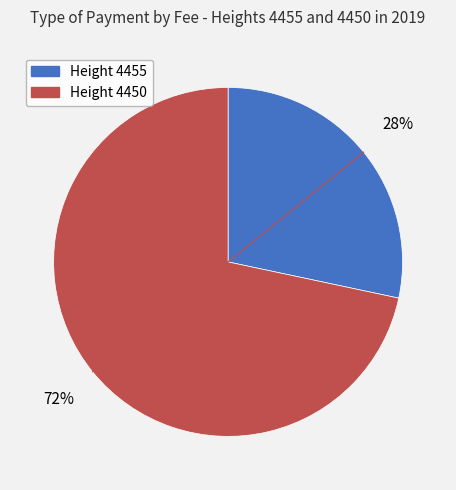

To the nearest percent, what is the average slice percentage?

50%